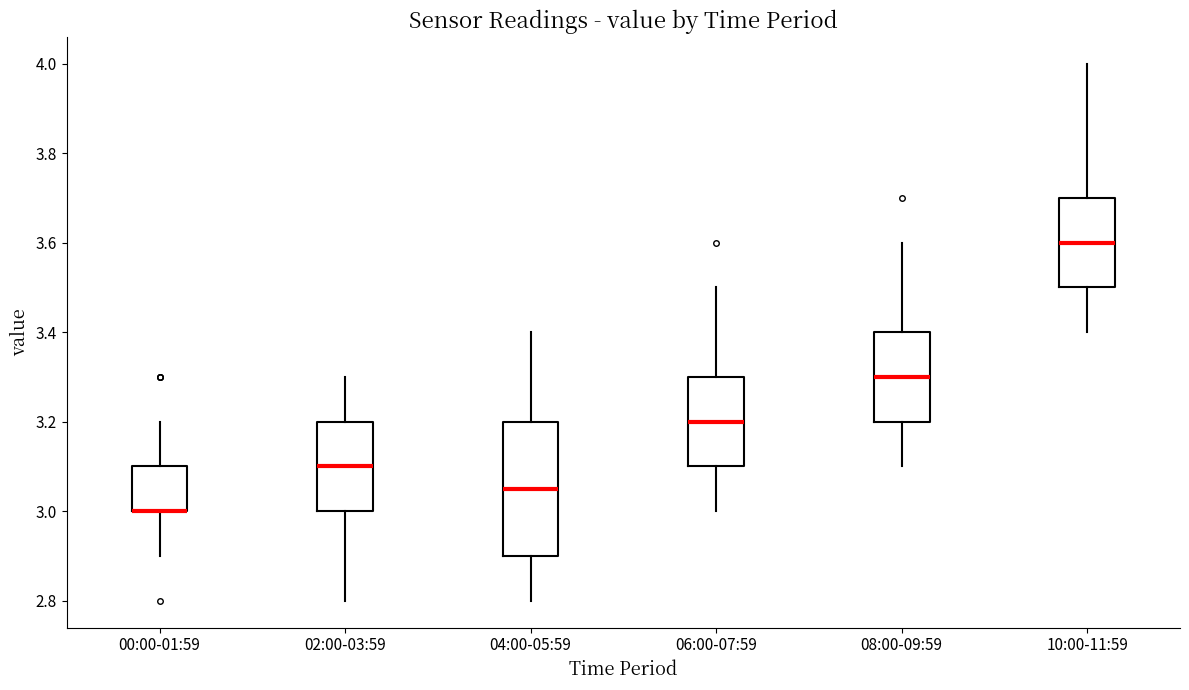

Which box is the tallest, from its lower edge to its upper edge?

04:00-05:59